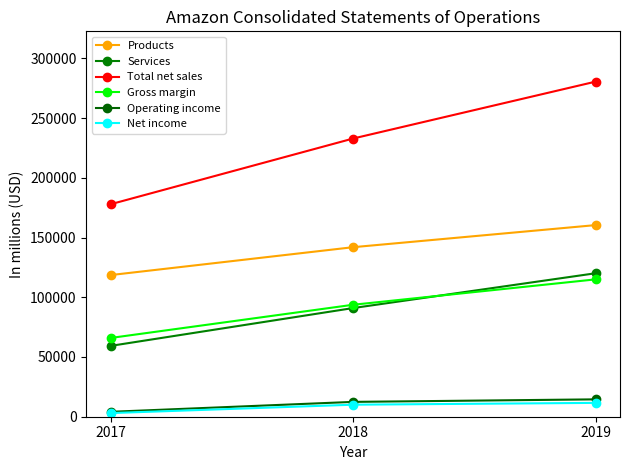

What are all the series names shown in the legend?

Products, Services, Total net sales, Gross margin, Operating income, Net income